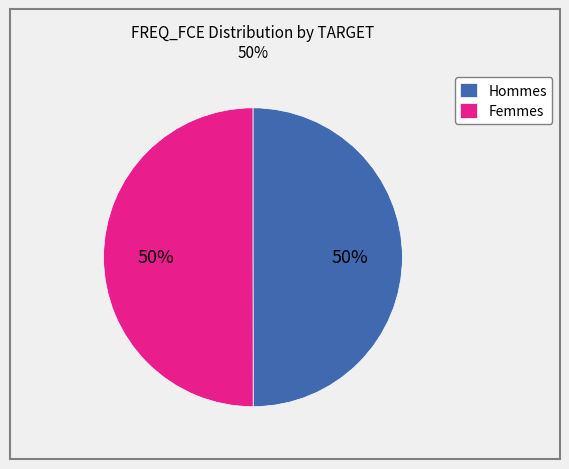

To the nearest percent, what portion does Hommes represent?

50%